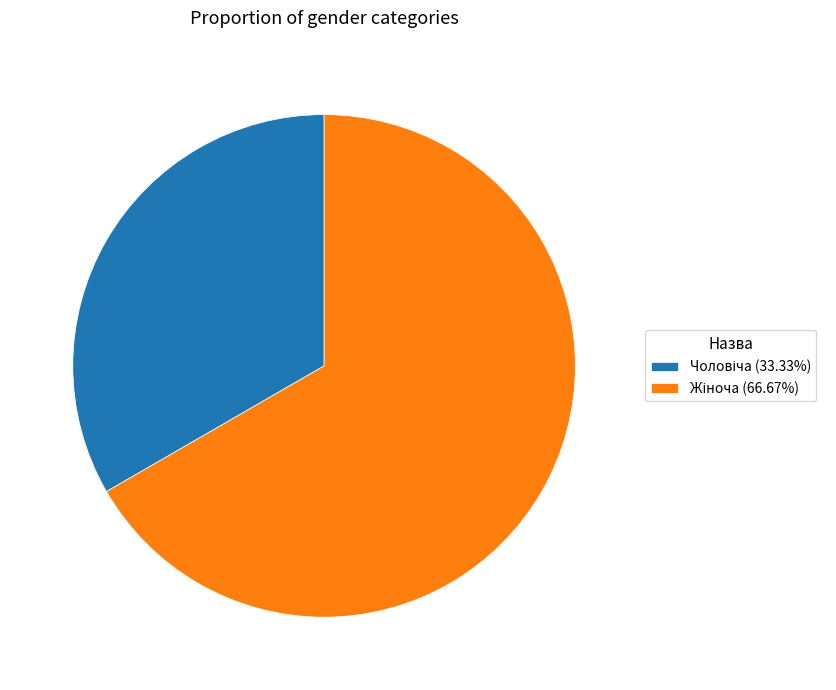

Does any single category account for the majority?

Yes